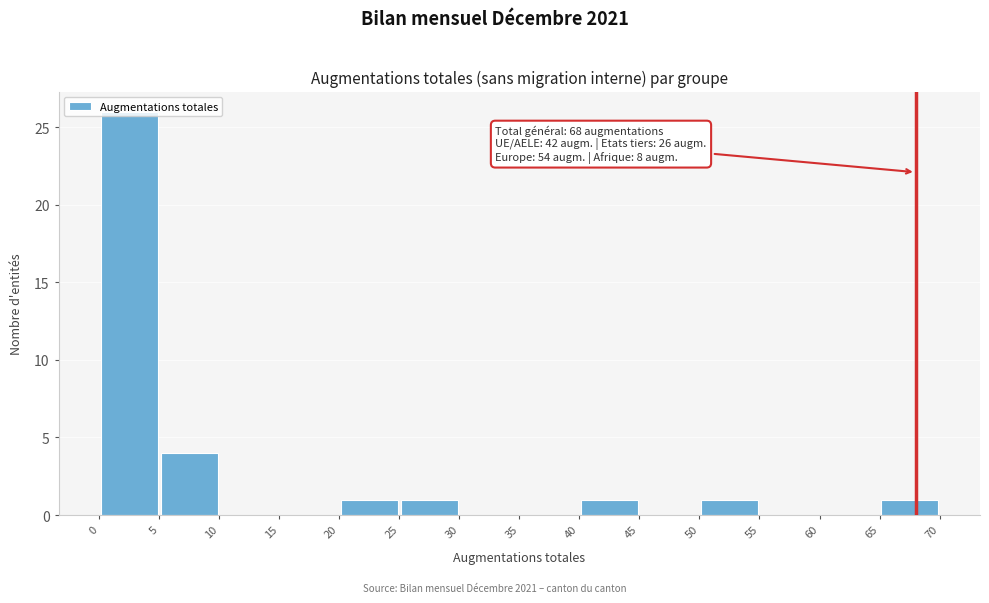

Over which range of the x-axis is the bar tallest?

0 to 5